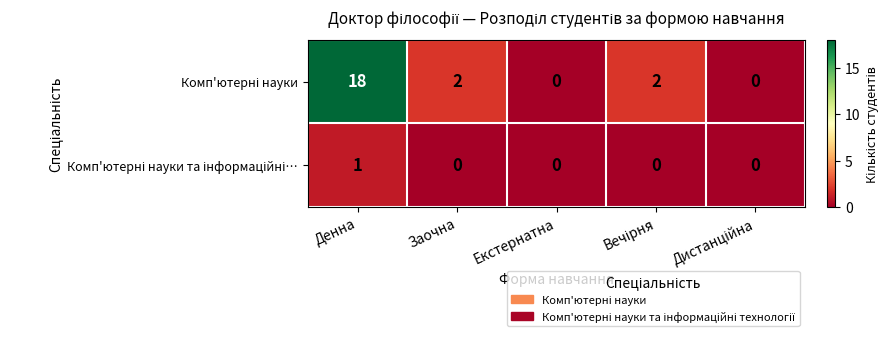

Which category has the highest value across all series?

Денна